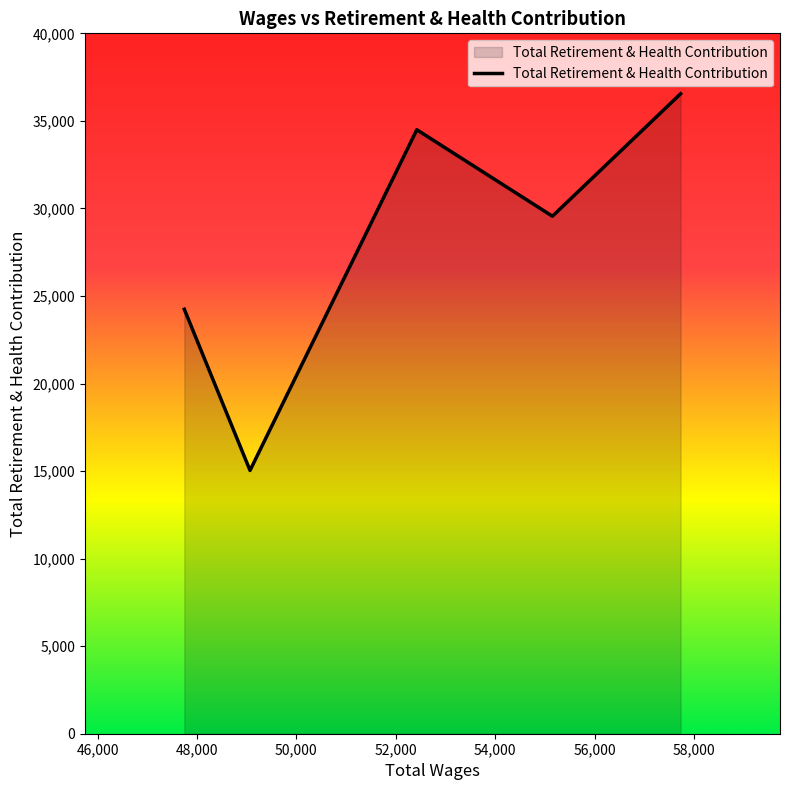

What is the average value?

27975